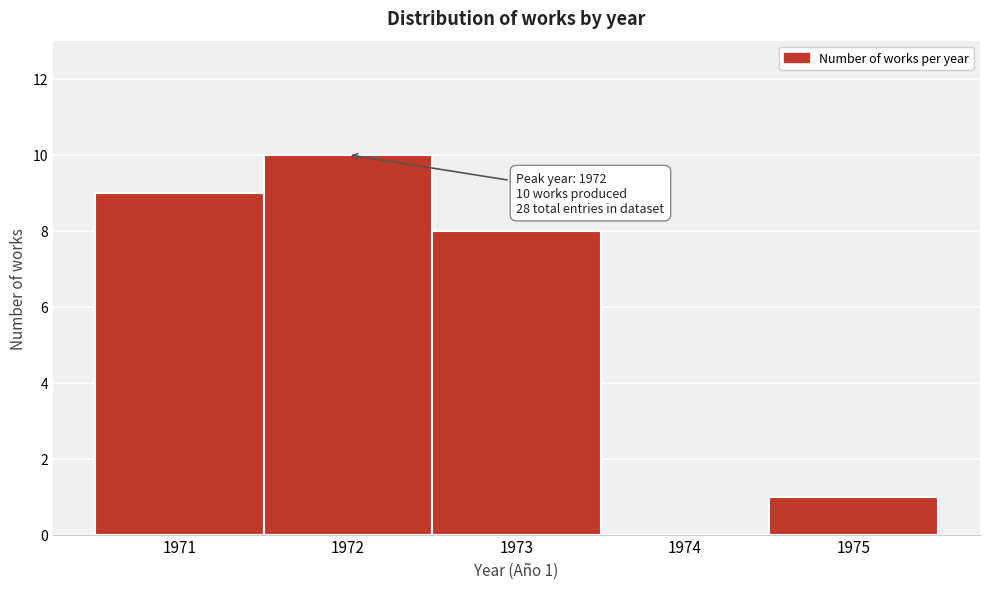

Reading left to right, transcribe all the data shown in this chart.

1971=9	1972=10	1973=8	1974=0	1975=1